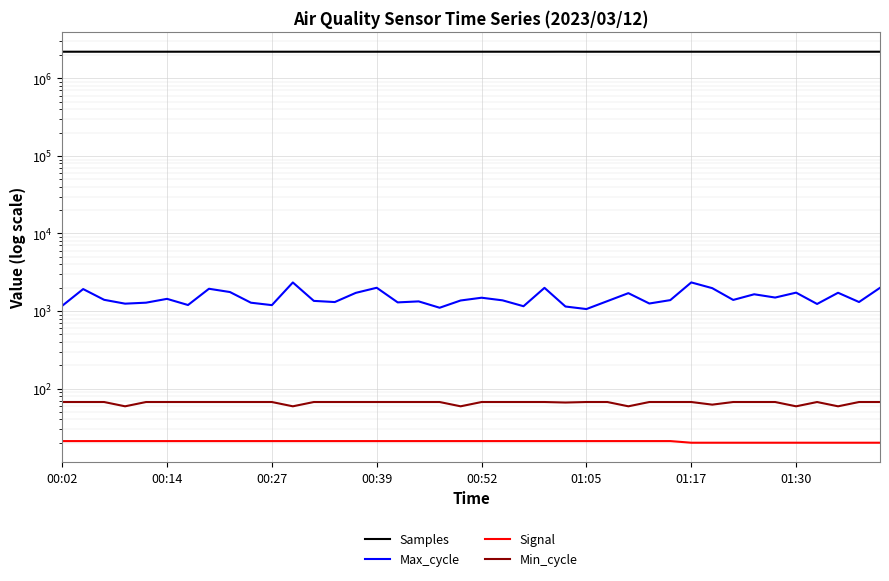

Reading right to left, transcribe all the data shown in this chart.

Samples: 2210858	2211358	2211202	2210695	2211366	2211501	2211847	2211551	2210633	2211108	2211310	2212163	2211158	2211760	2210980	2214010	2211128	2211715	2211606	2211706	2210787	2211019	2212010	2211266	2211184	2211510	2210817	2212358	2211268	2211272	2211781	2212430	2211354	2211894	2211341	2211746	2211274	2211559	2211724	2211078
Max_cycle: 1992	1306	1720	1233	1726	1492	1644	1390	1972	2338	1382	1250	1700	1342	1060	1143	1990	1153	1373	1484	1367	1102	1331	1292	1995	1714	1305	1351	2335	1191	1280	1757	1937	1195	1435	1281	1244	1395	1919	1167
Signal: 20	20	20	20	20	20	20	20	20	20	21	21	21	21	21	21	21	21	21	21	21	21	21	21	21	21	21	21	21	21	21	21	21	21	21	21	21	21	21	21
Min_cycle: 67	67	59	67	59	67	67	67	62	67	67	67	59	67	67	66	67	67	67	67	59	67	67	67	67	67	67	67	59	67	67	67	67	67	67	67	59	67	67	67